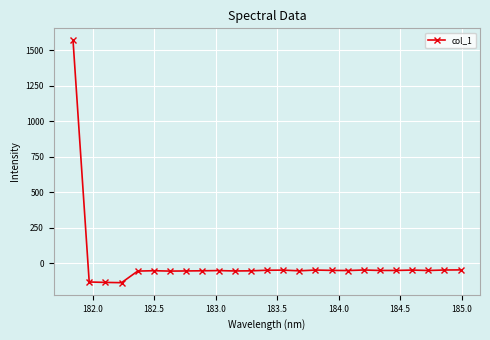

What is the average value?

5.2